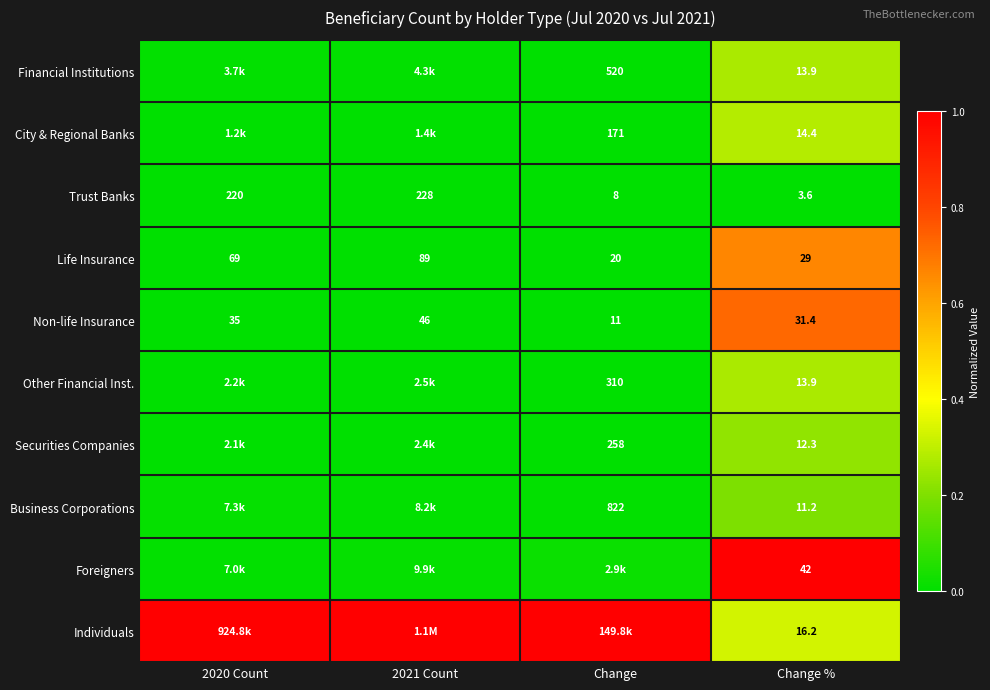

Is the value of City & Regional Banks at Change % greater than the value of Non-life Insurance at 2021 Count?

No